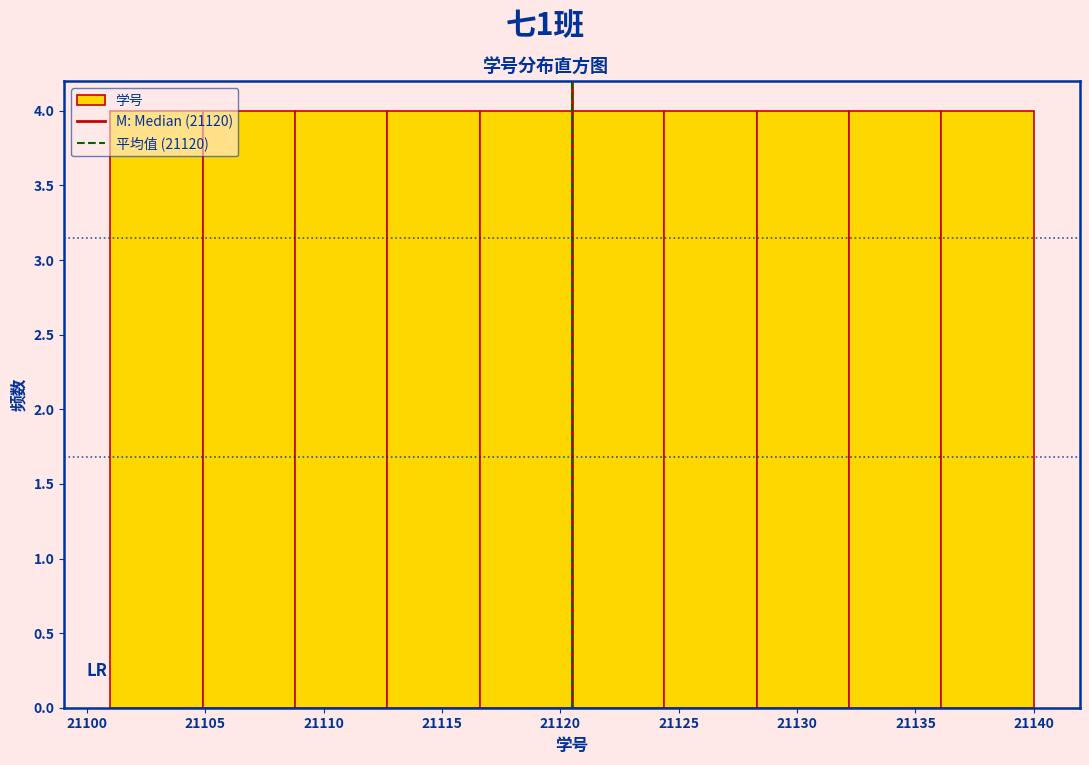

How tall is the bar that spans 21104.9 to 21108.8 on the x-axis? Neither the bar edges nor the heights are printed on the chart, so give them approximately, as read against the axes.

4